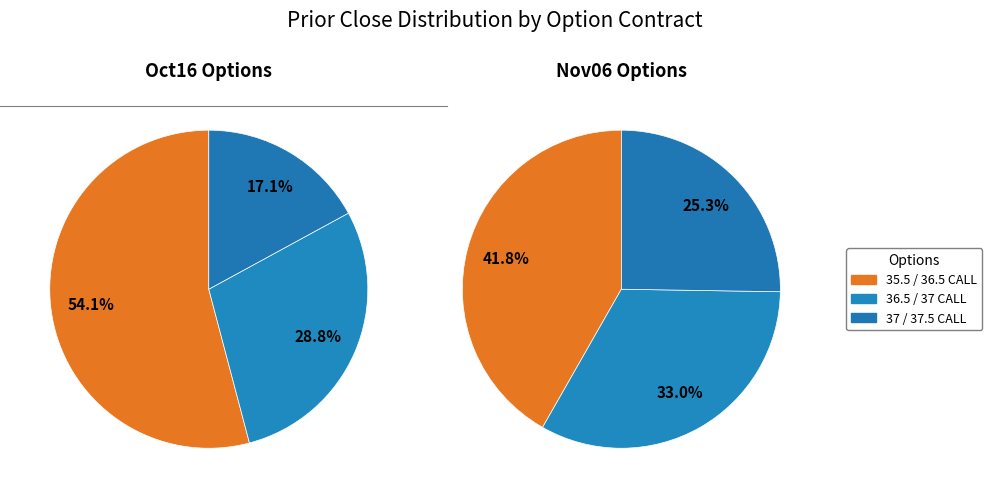

True or false: SVXY Oct16 36.5 CALL accounts for 1% of the total.

False